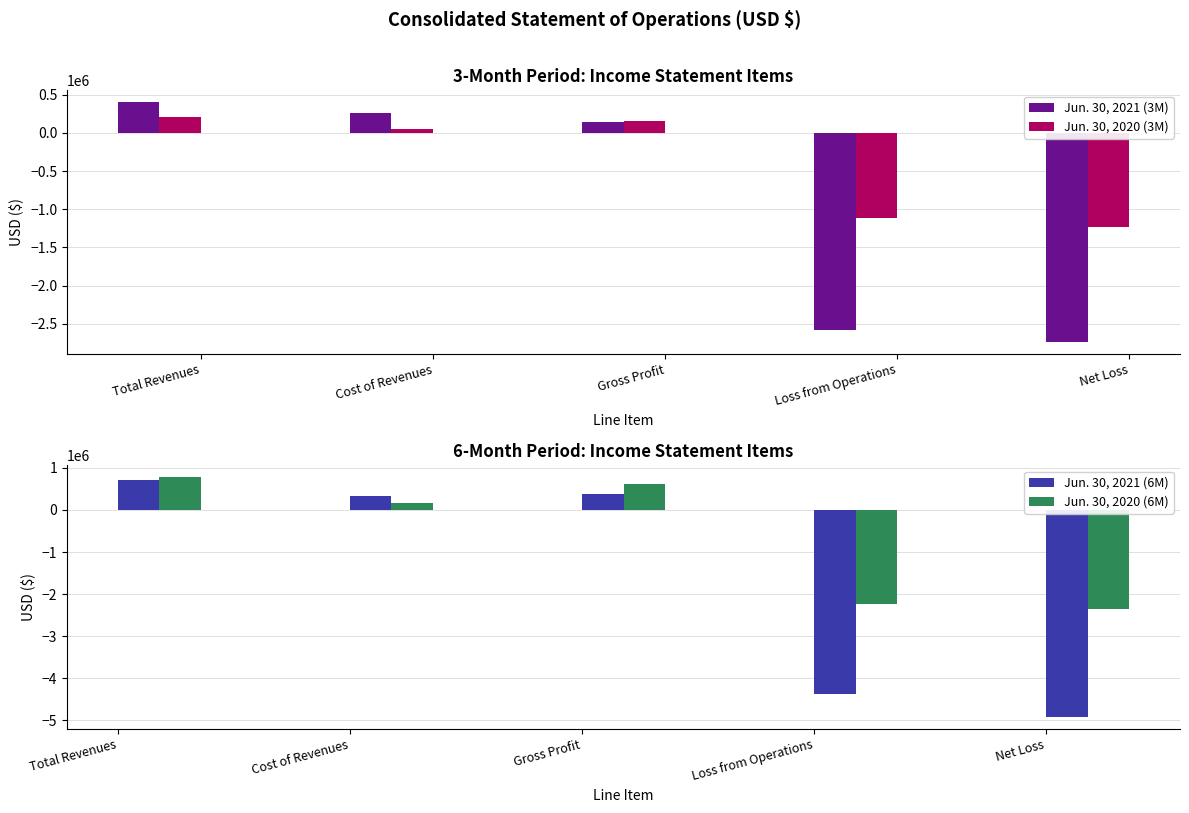

Which series changed the most between Gross Profit and Loss from Operations?

Jun. 30, 2021 (6M)